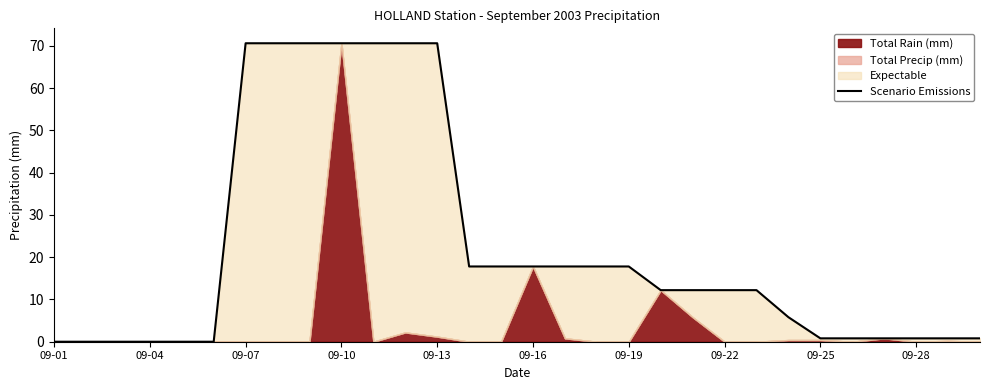

What is the difference between the second highest and second lowest values?

70.6